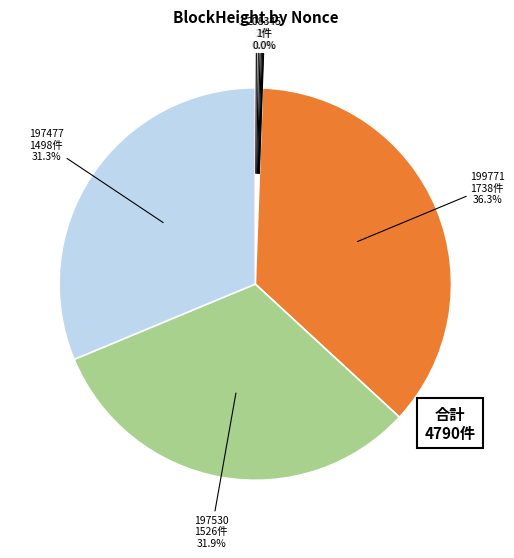

To the nearest percent, what is the average slice percentage?

10%